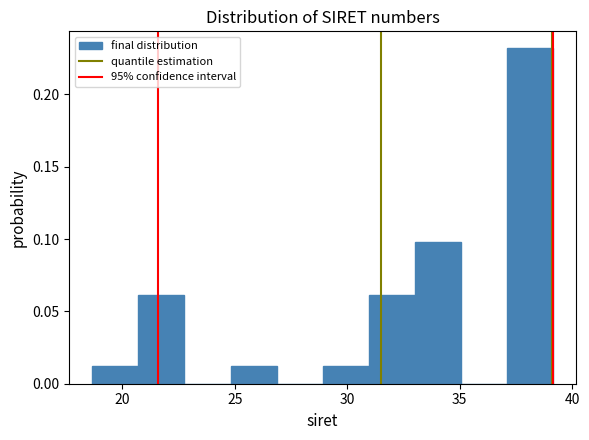

Over which range of the x-axis is the bar tallest?

37.0 to 39.0